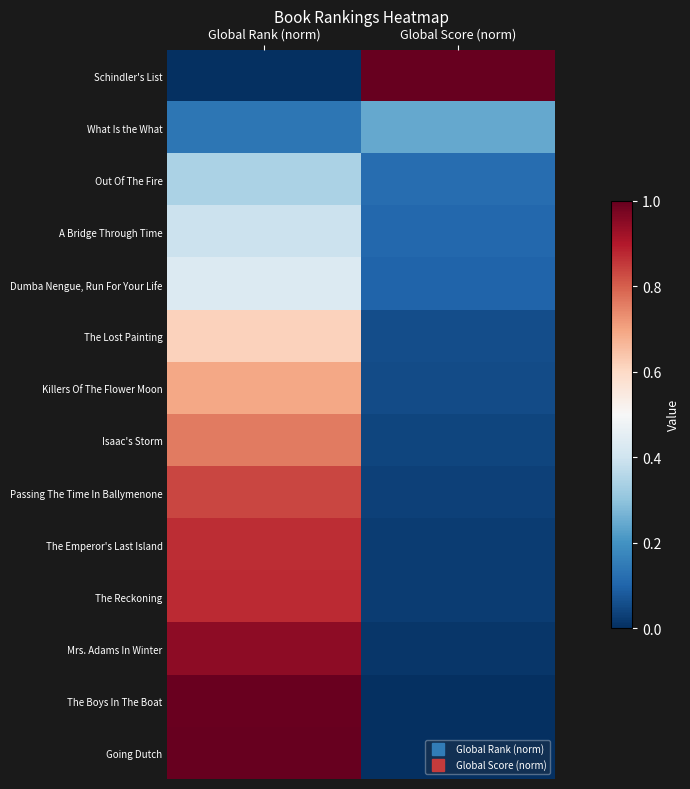

Reading left to right, extract all data points from this chart.

Schindler's List: Global Rank (norm)=0.0	Global Score (norm)=1.0
What Is the What: Global Rank (norm)=0.1	Global Score (norm)=0.2
Out Of The Fire: Global Rank (norm)=0.3	Global Score (norm)=0.1
A Bridge Through Time: Global Rank (norm)=0.4	Global Score (norm)=0.1
Dumba Nengue, Run For Your Life: Global Rank (norm)=0.4	Global Score (norm)=0.1
The Lost Painting: Global Rank (norm)=0.6	Global Score (norm)=0.1
Killers Of The Flower Moon: Global Rank (norm)=0.7	Global Score (norm)=0.1
Isaac's Storm: Global Rank (norm)=0.8	Global Score (norm)=0.0
Passing The Time In Ballymenone: Global Rank (norm)=0.8	Global Score (norm)=0.0
The Emperor's Last Island: Global Rank (norm)=0.9	Global Score (norm)=0.0
The Reckoning: Global Rank (norm)=0.9	Global Score (norm)=0.0
Mrs. Adams In Winter: Global Rank (norm)=0.9	Global Score (norm)=0.0
The Boys In The Boat: Global Rank (norm)=1.0	Global Score (norm)=0.0
Going Dutch: Global Rank (norm)=1.0	Global Score (norm)=0.0